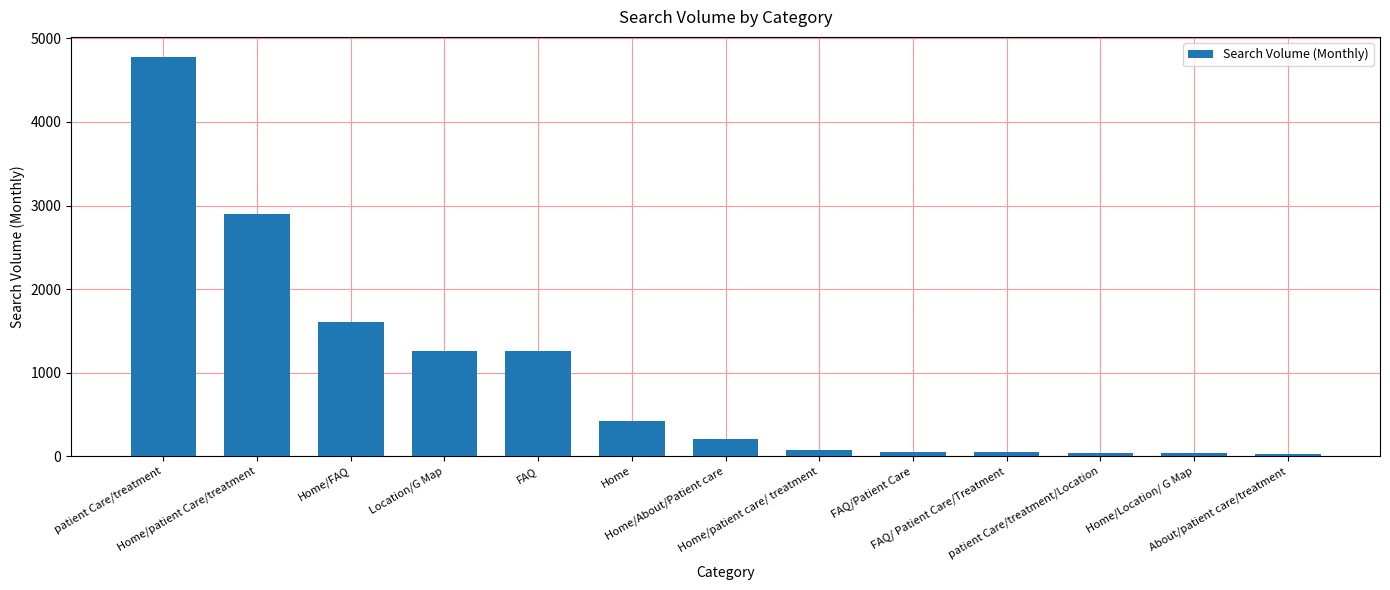

What is the label of the 1st bar from the right?

About/patient care/treatment